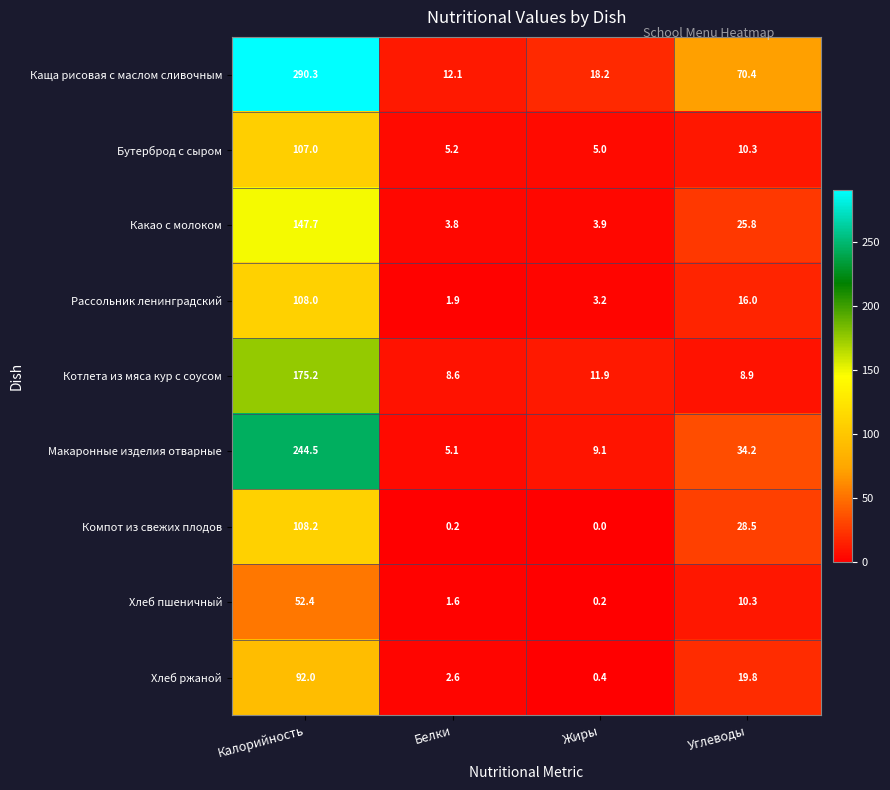

Where does the Рассольник ленинградский series first go above 16?

Калорийность